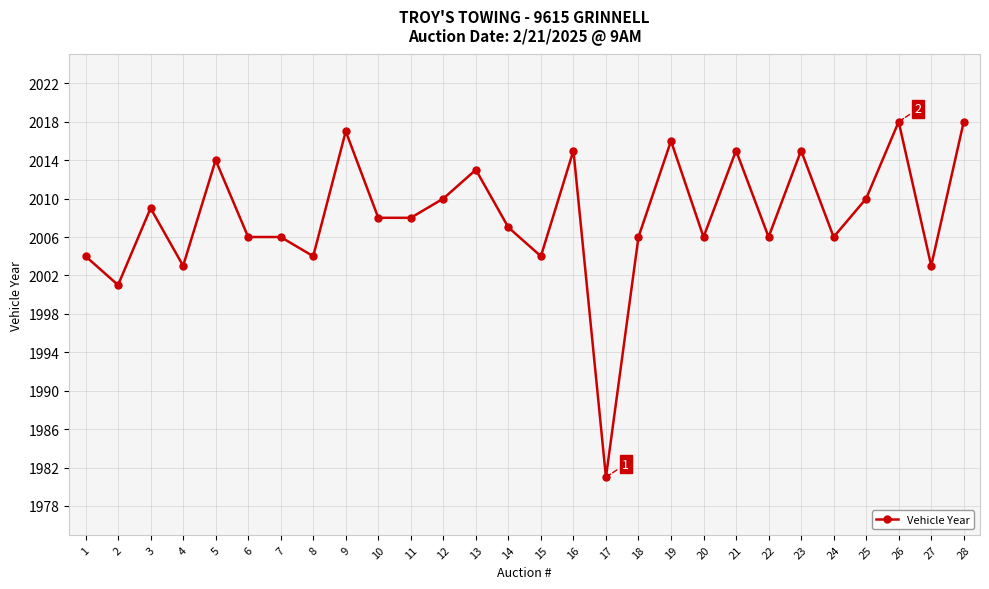

True or false: the data has more than 0 interior local peaks.

True